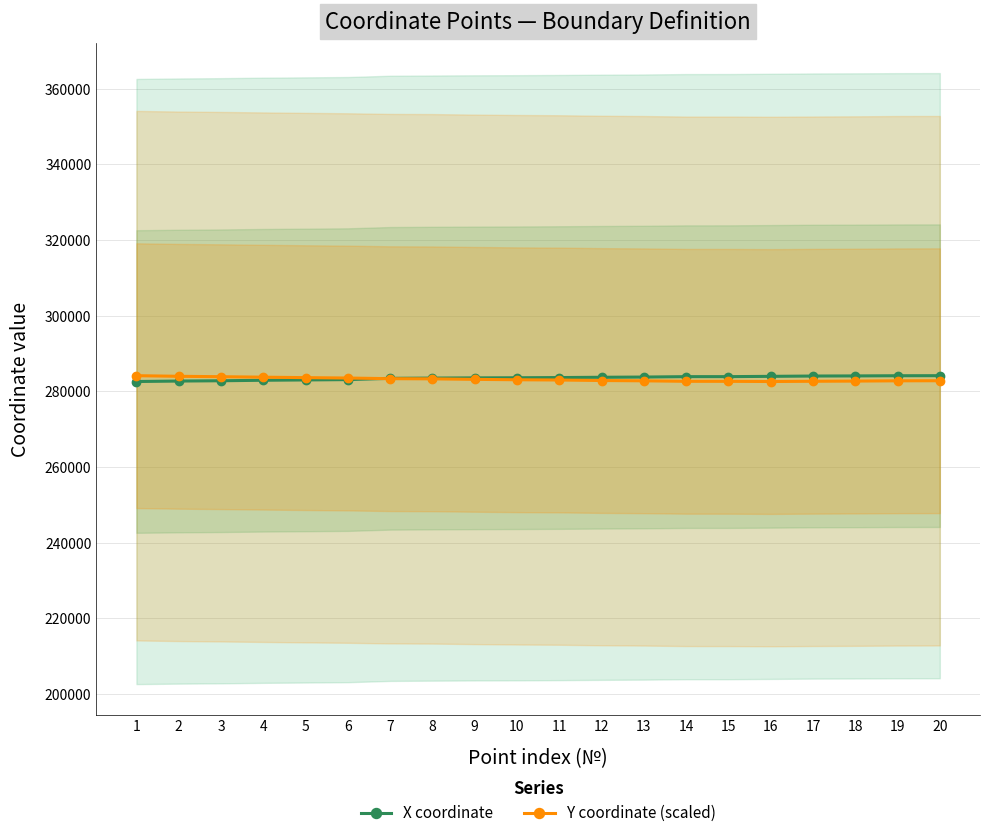

Rank the series at 13 from lowest to highest value.

Y coordinate (scaled), X coordinate